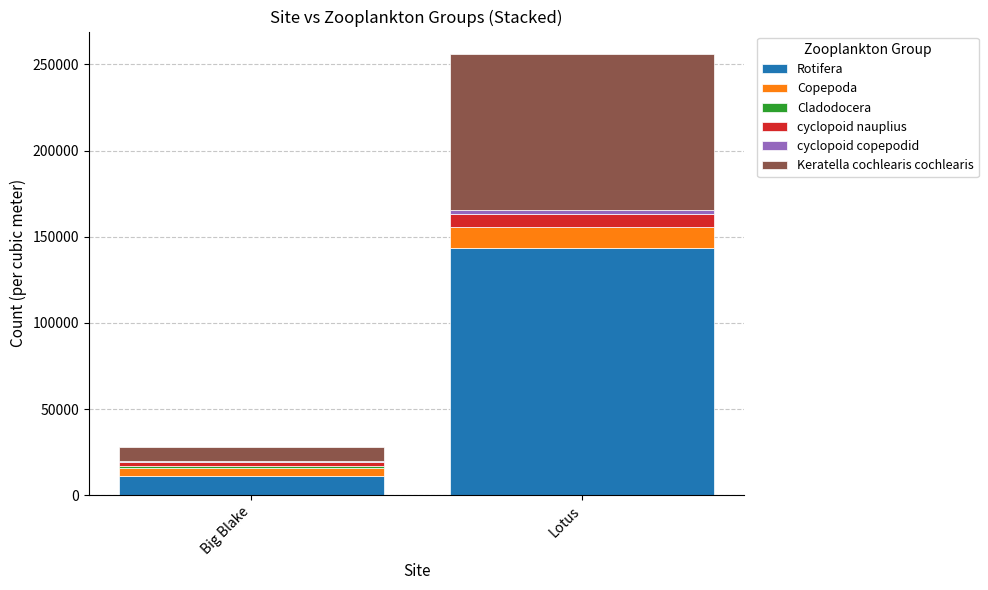

At which category is the sum across all series the highest?

Lotus